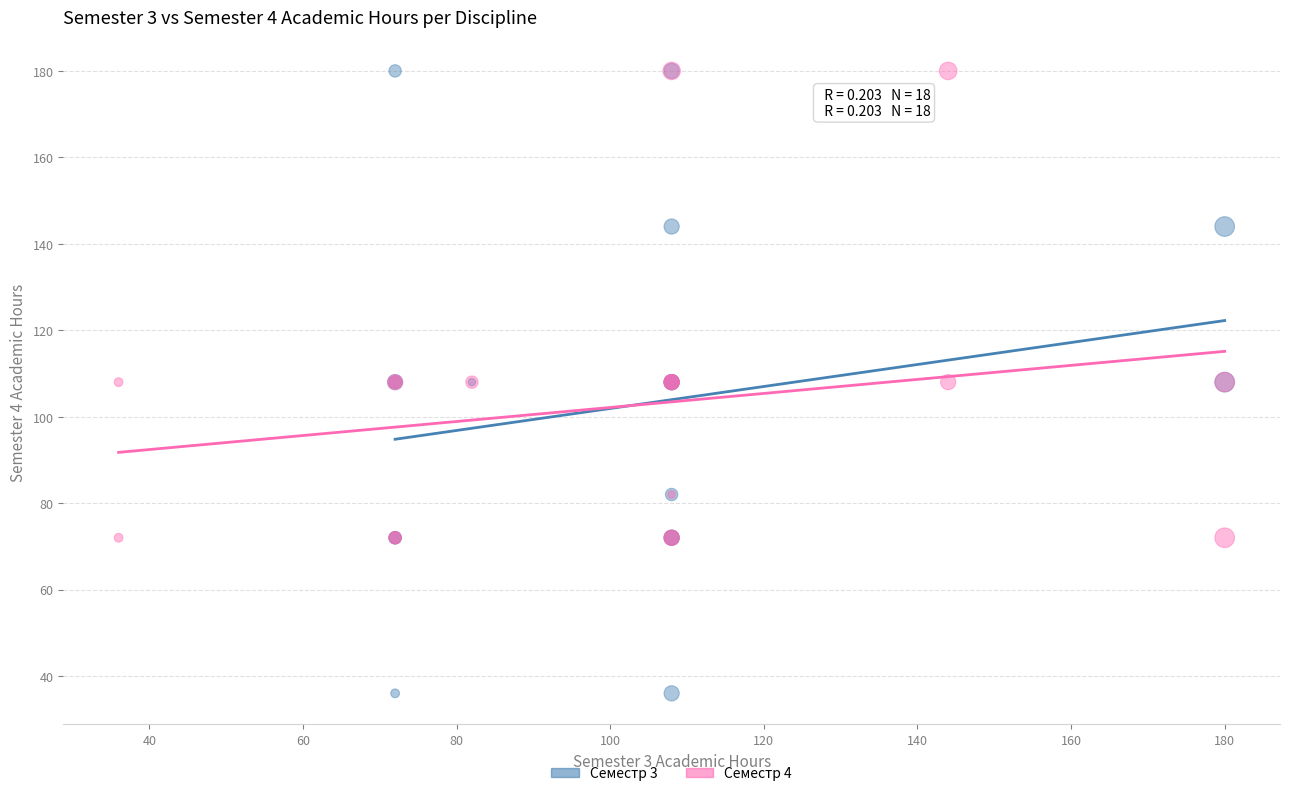

Which series reaches the minimum Y coordinate?

Семестр 3